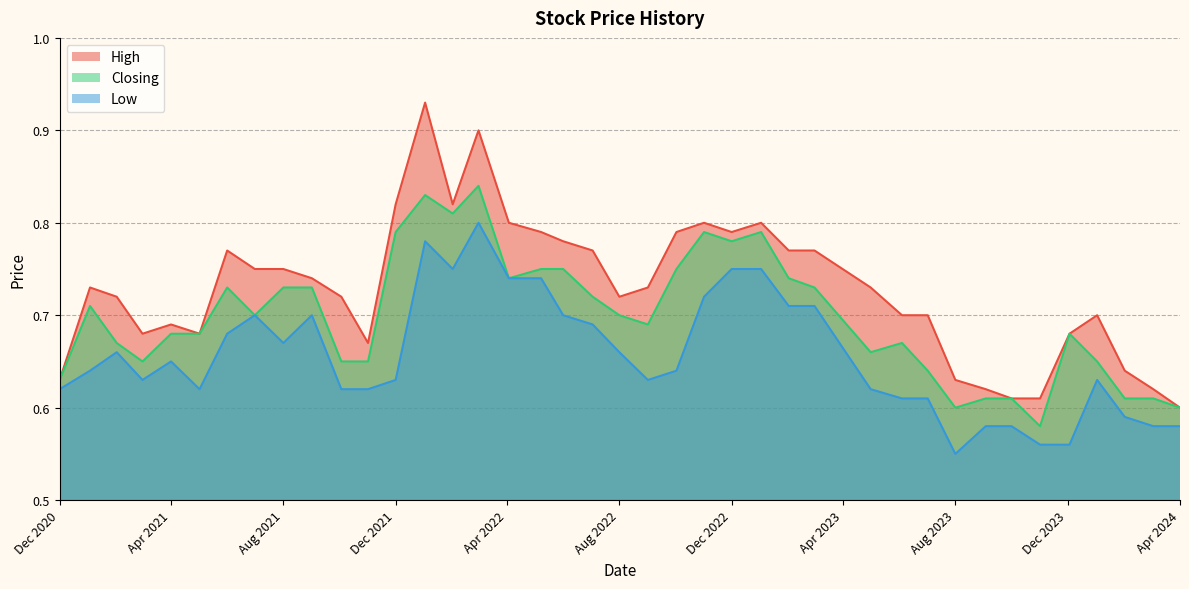

At which category does the chart reach its minimum across all series?

Aug 2023